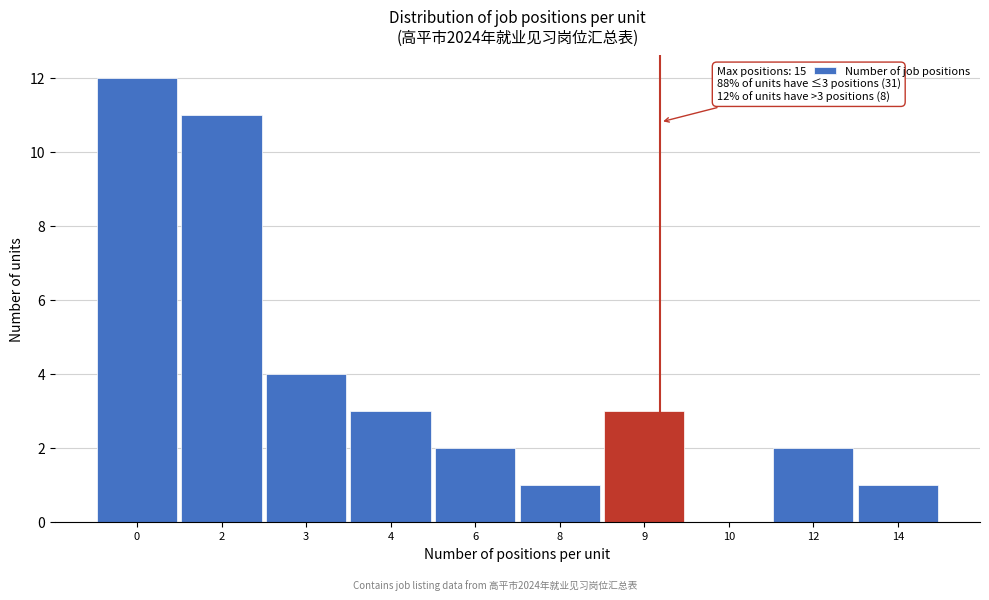

Reading right to left, transcribe all the data shown in this chart.

14=1	12=2	10=0	9=3	8=1	6=2	4=3	3=4	2=11	0=12